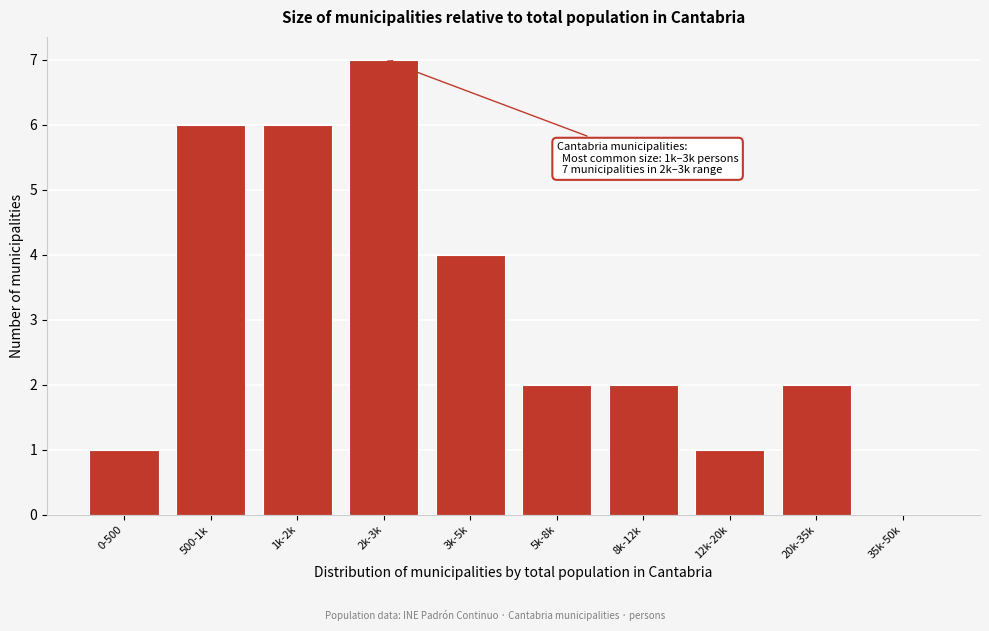

Reading left to right, transcribe all the data shown in this chart.

0-500=1	500-1k=6	1k-2k=6	2k-3k=7	3k-5k=4	5k-8k=2	8k-12k=2	12k-20k=1	20k-35k=2	35k-50k=0